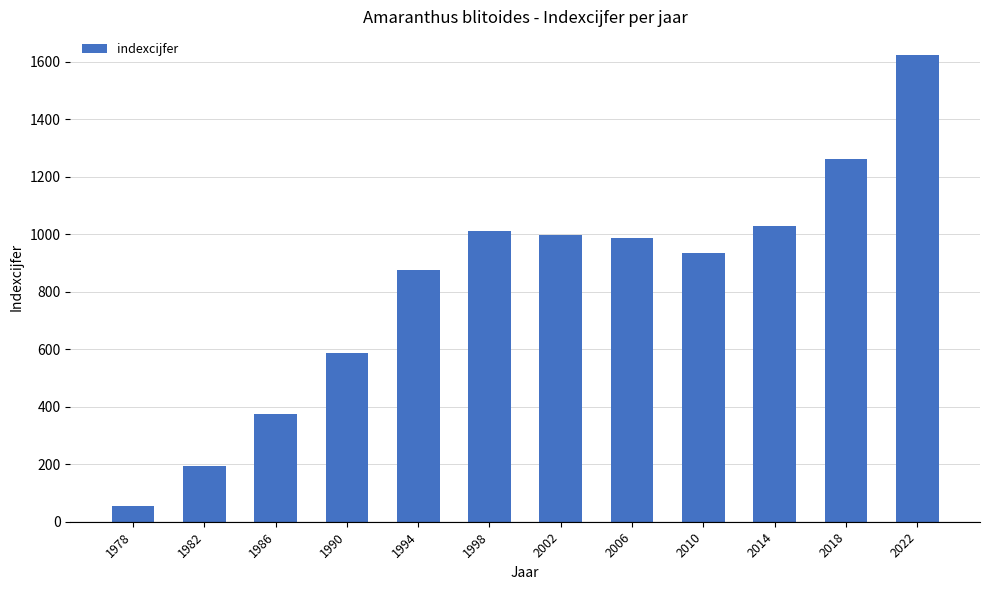

Reading left to right, what are all the values shown in this chart?

55	193	376	586	875	1010	997	986	936	1030	1261	1624